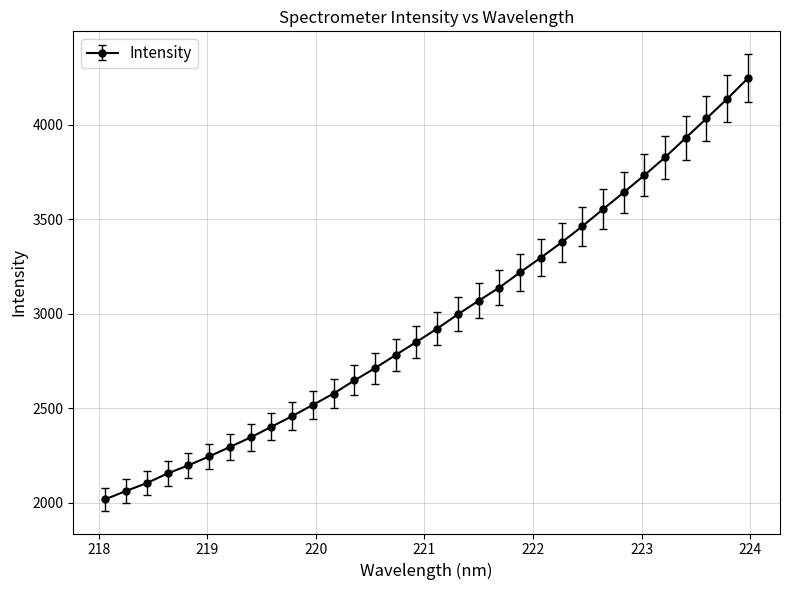

What is the smallest value displayed?

2018.5